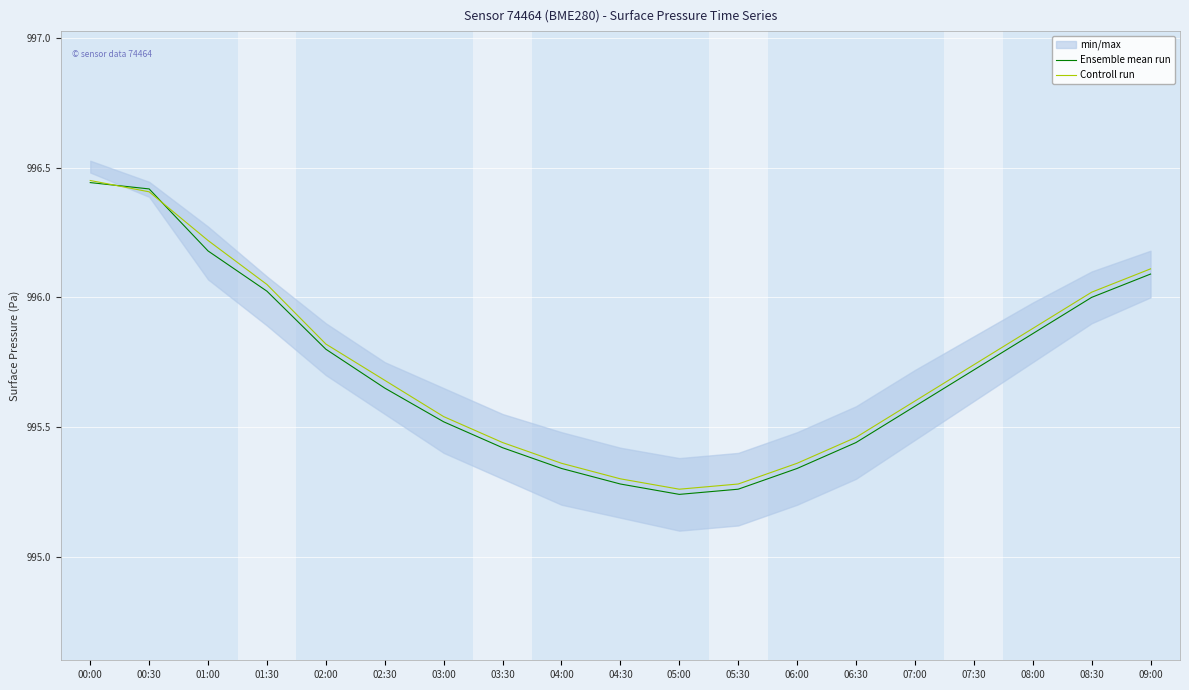

Rank the series by their average value, from highest to lowest.

Controll run, Ensemble mean run